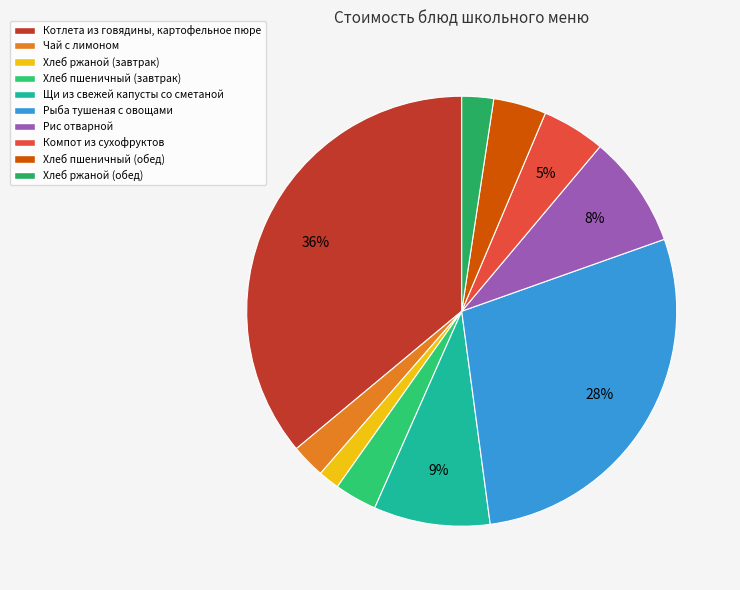

Does any single category account for the majority?

No